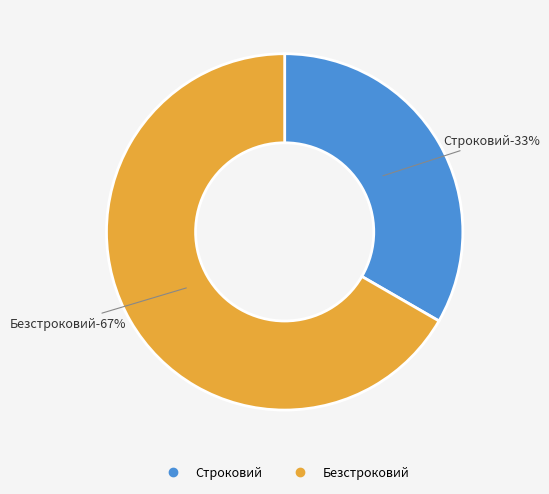

What percentage is NOT represented by Строковий?

66.7%